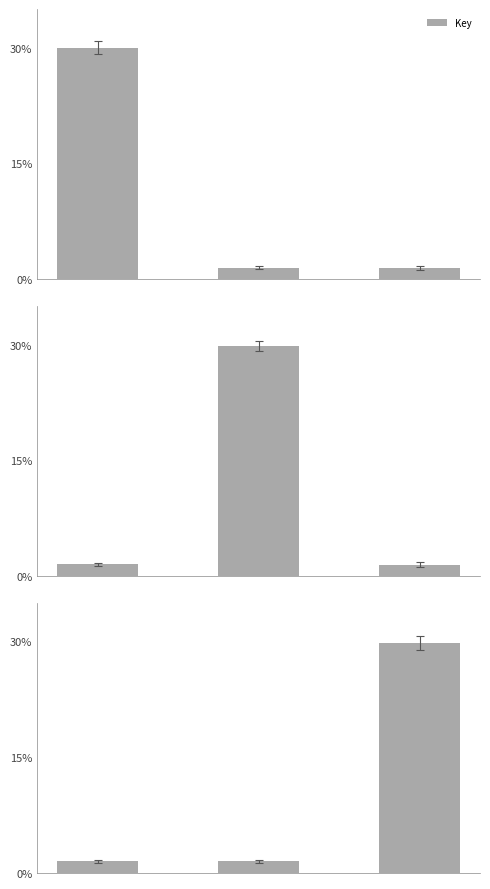

What is the difference between the maximum and minimum values?

28.3